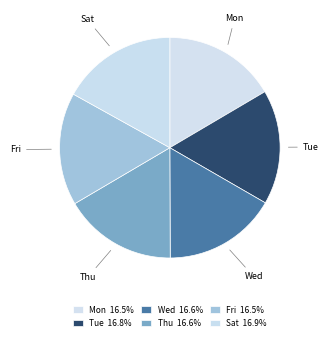

How many segments does this pie chart have?

6